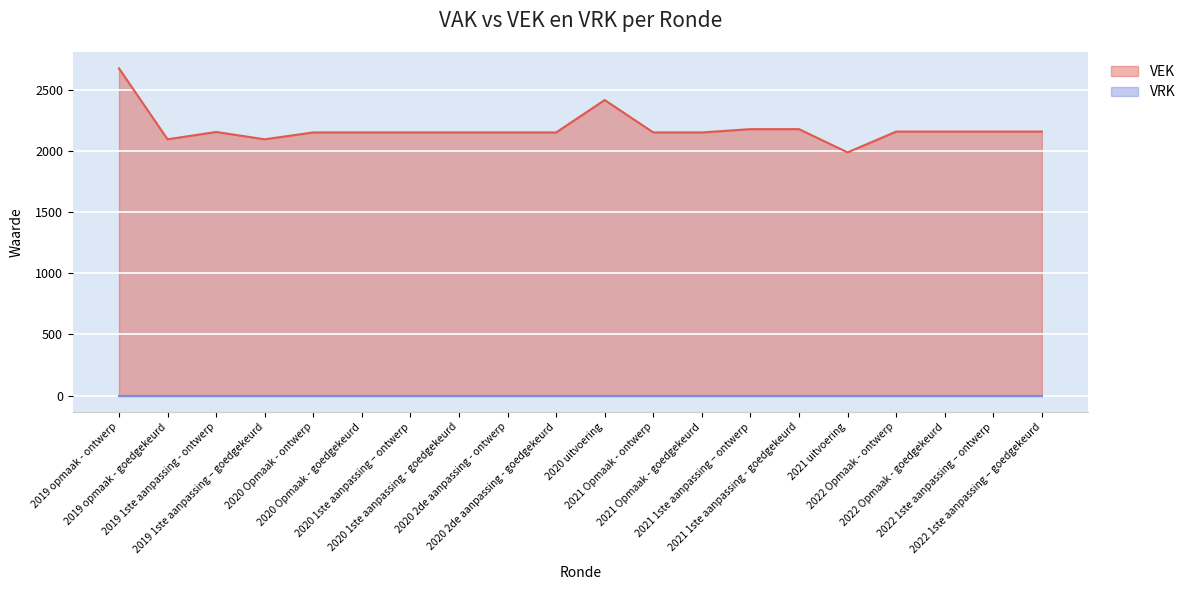

At which category does the data reach its first local valley?

2019 opmaak - goedgekeurd